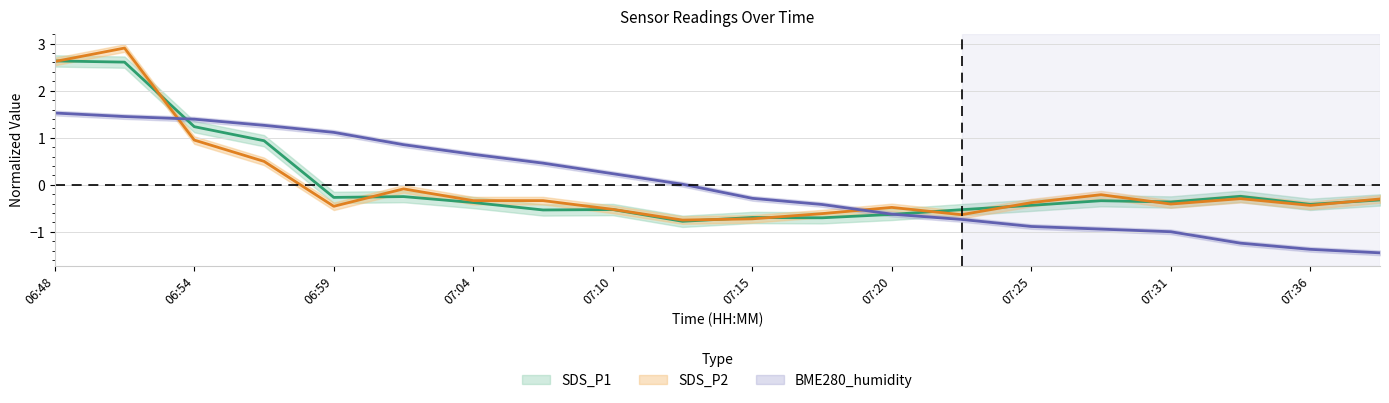

How many data points does each series have?

20